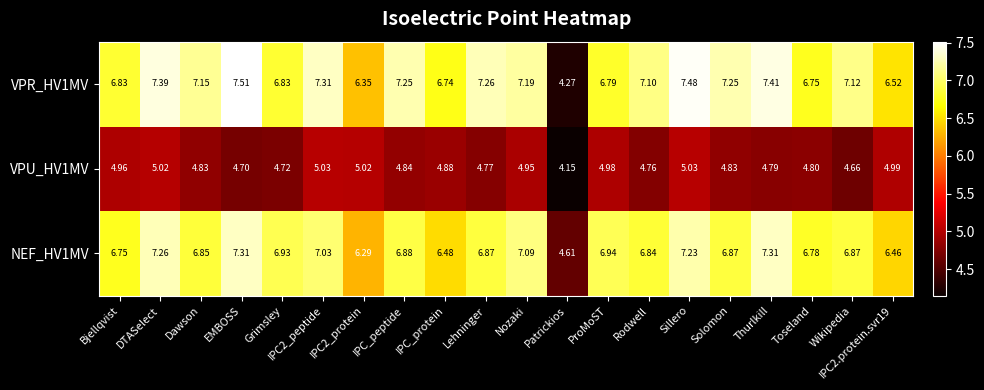

Which label corresponds to the largest value in the chart?

EMBOSS